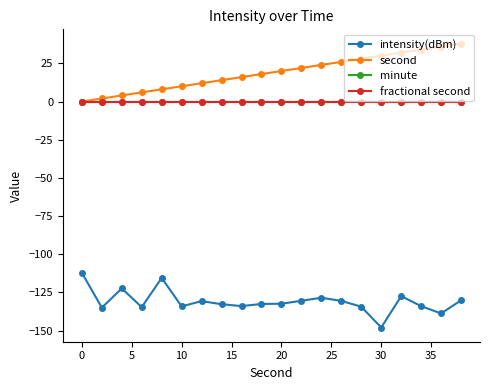

True or false: minute and intensity(dBm) intersect in this chart.

False